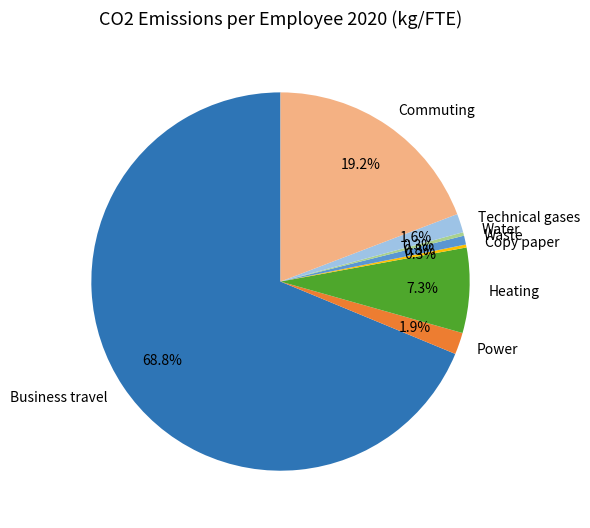

What percentage is NOT represented by Technical gases?

98.4%